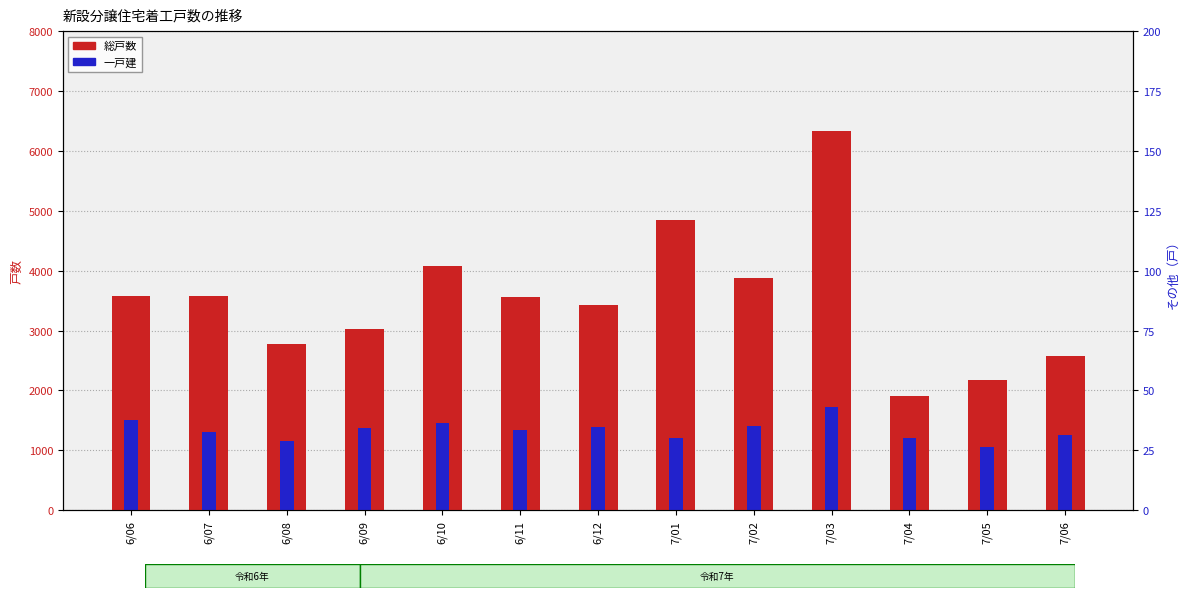

Reading left to right, transcribe all the data shown in this chart.

総戸数: 6/06=3577	6/07=3581	6/08=2779	6/09=3021	6/10=4075	6/11=3554	6/12=3433	7/01=4840	7/02=3885	7/03=6335	7/04=1911	7/05=2177	7/06=2575
一戸建: 6/06=1512	6/07=1309	6/08=1162	6/09=1374	6/10=1453	6/11=1333	6/12=1384	7/01=1202	7/02=1401	7/03=1723	7/04=1207	7/05=1063	7/06=1253